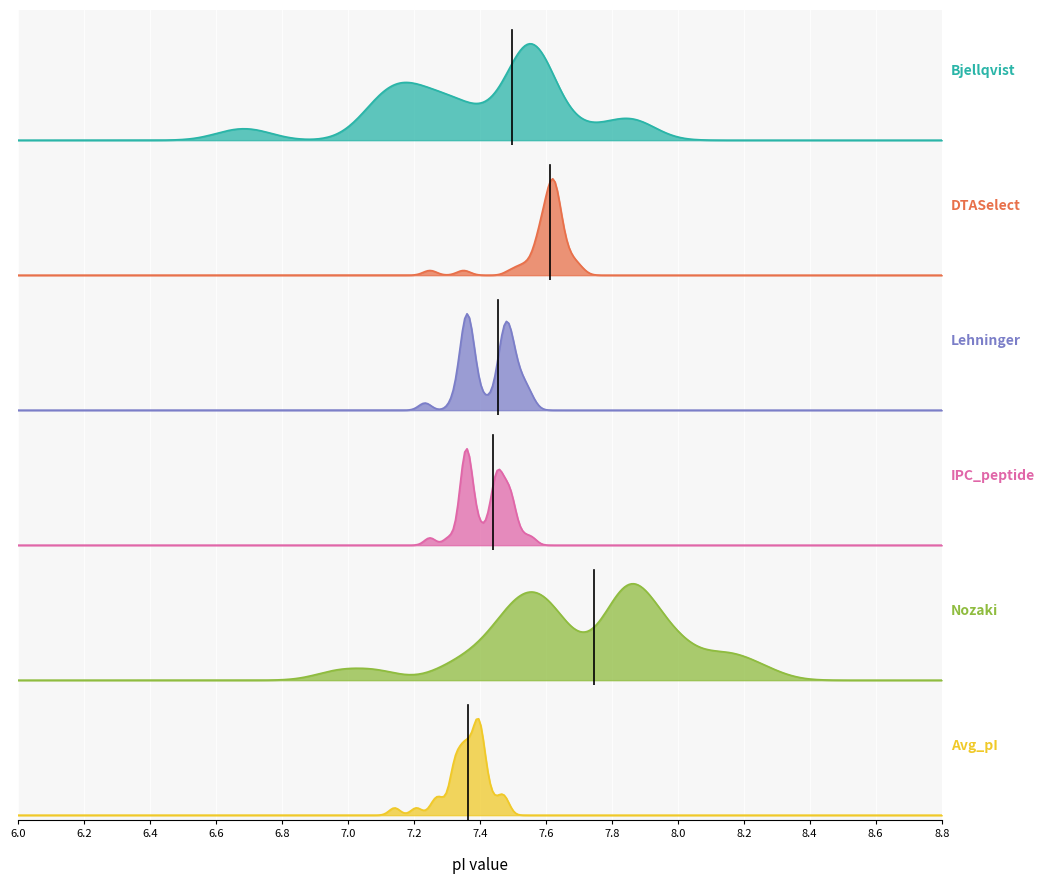

Is the value of Avg_pI at 24 greater than the value of DTASelect at 30?

No